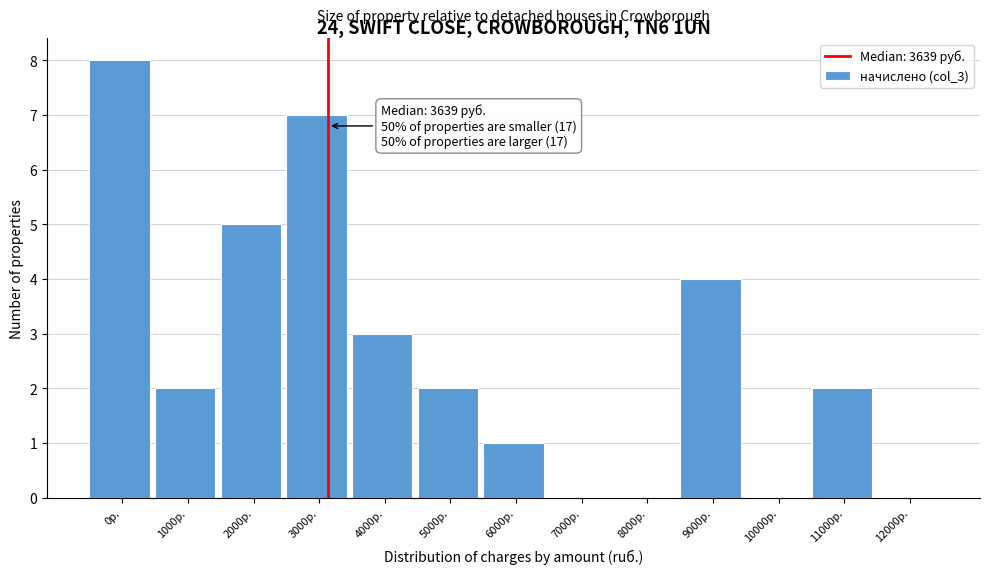

Reading right to left, extract all data points from this chart.

12000р.=0	11000р.=2	10000р.=0	9000р.=4	8000р.=0	7000р.=0	6000р.=1	5000р.=2	4000р.=3	3000р.=7	2000р.=5	1000р.=2	0р.=8